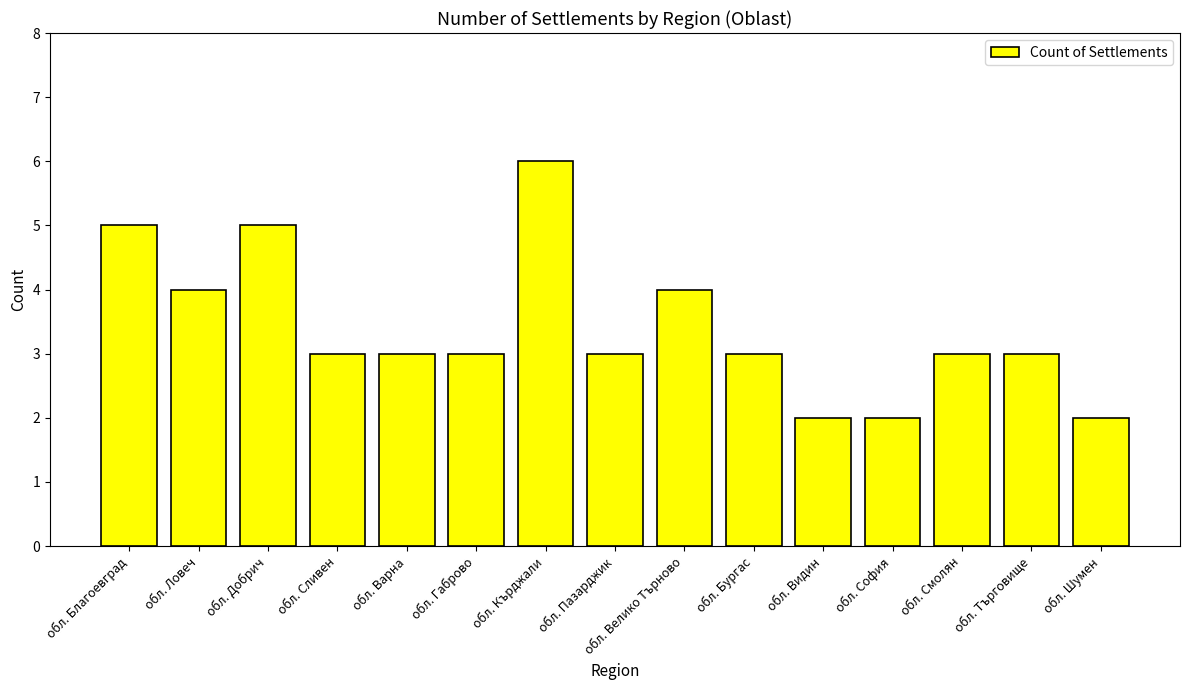

True or false: the data shows 3 at обл. Сливен.

True